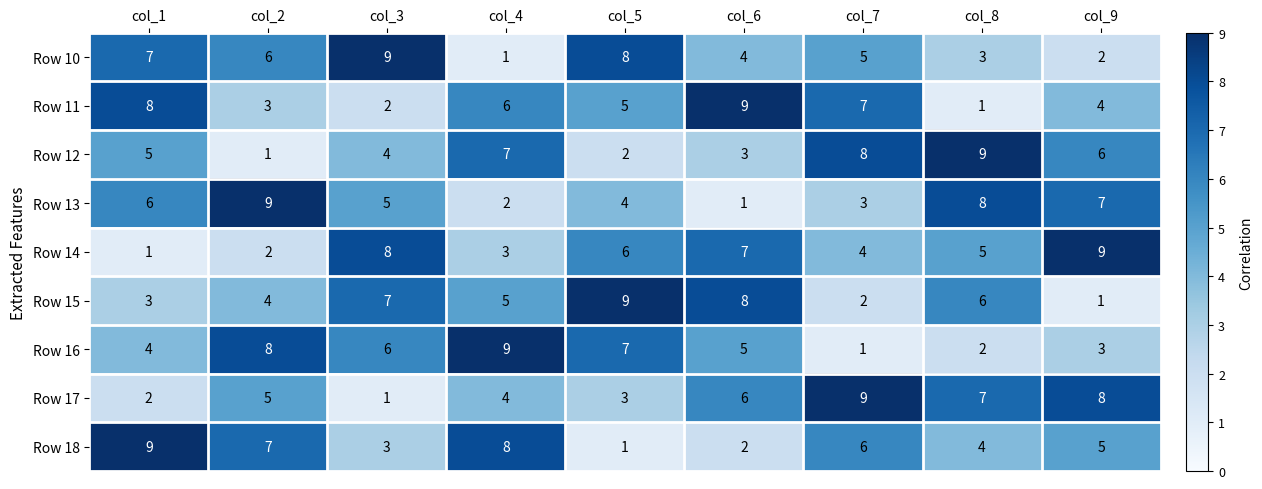

Read the Row 11 value at col_6.

9